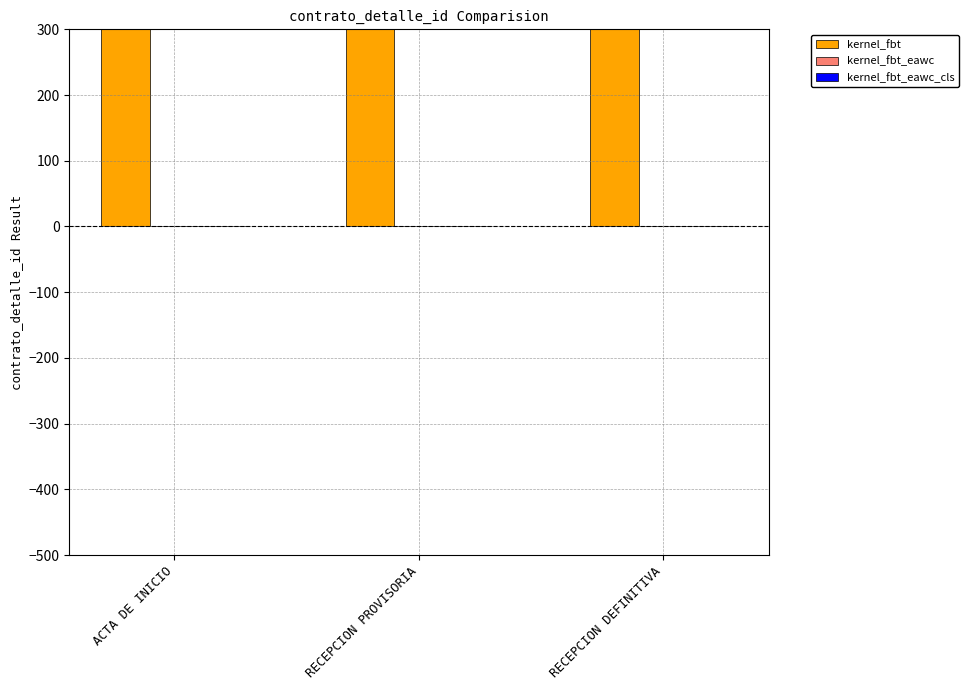

Which series has the widest spread of values?

kernel_fbt